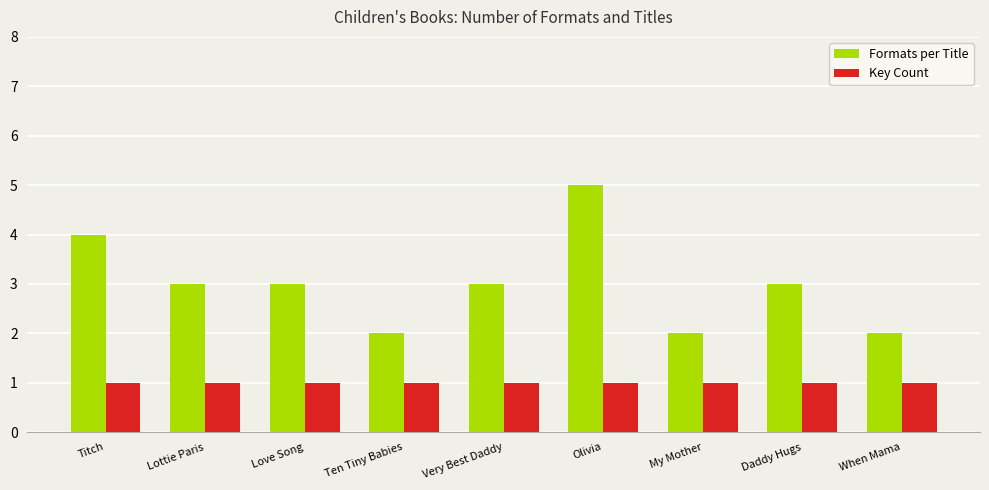

At Love Song, list the series in order from largest to smallest.

Formats per Title, Key Count